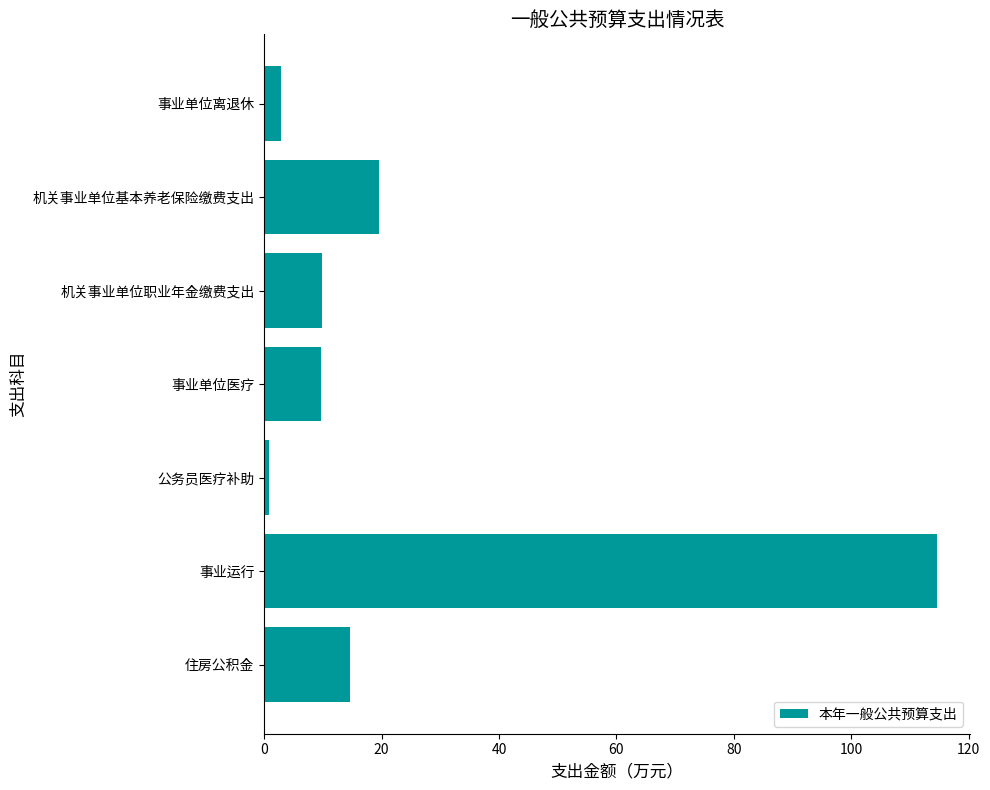

The chart shows a value of 114.5 at 事业运行. True or false?

True